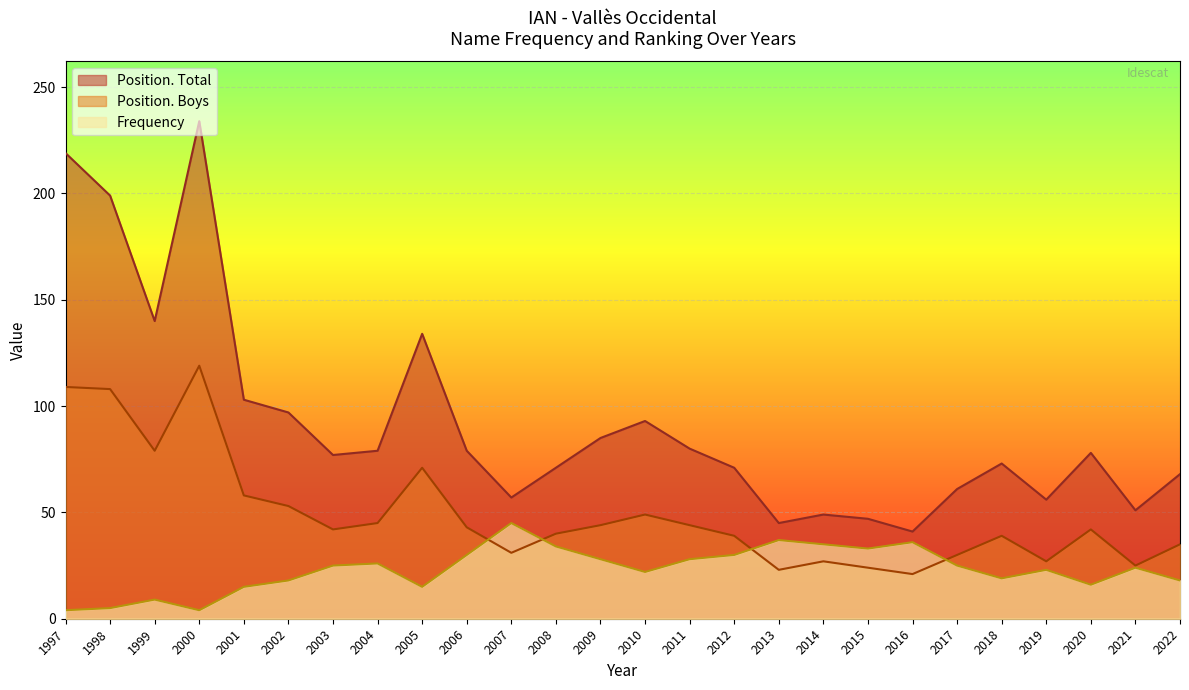

What are all the series names shown in the legend?

Position. Total, Position. Boys, Frequency